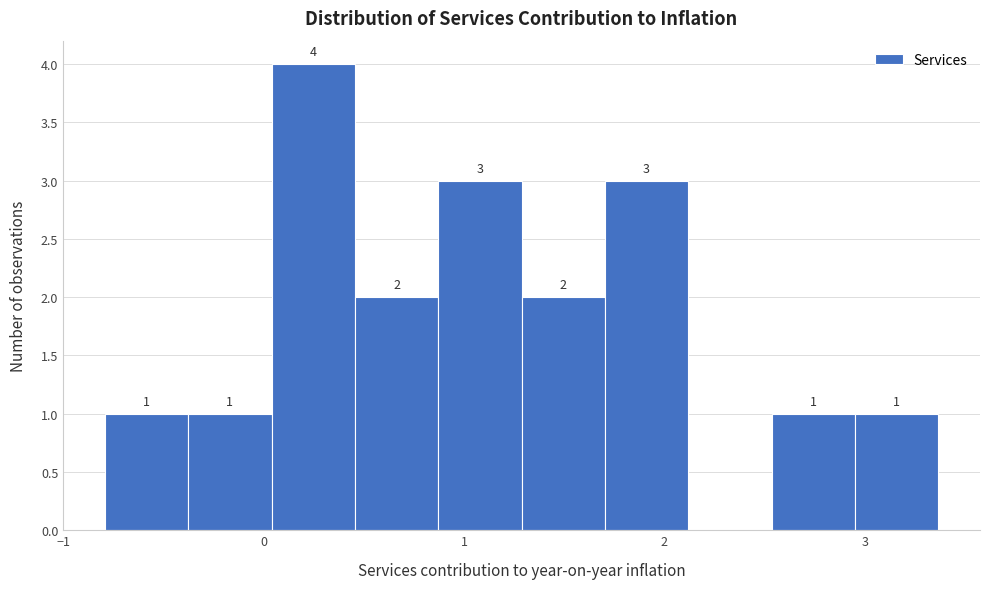

Which range on the x-axis has the tallest bar?

0.0 to 0.5